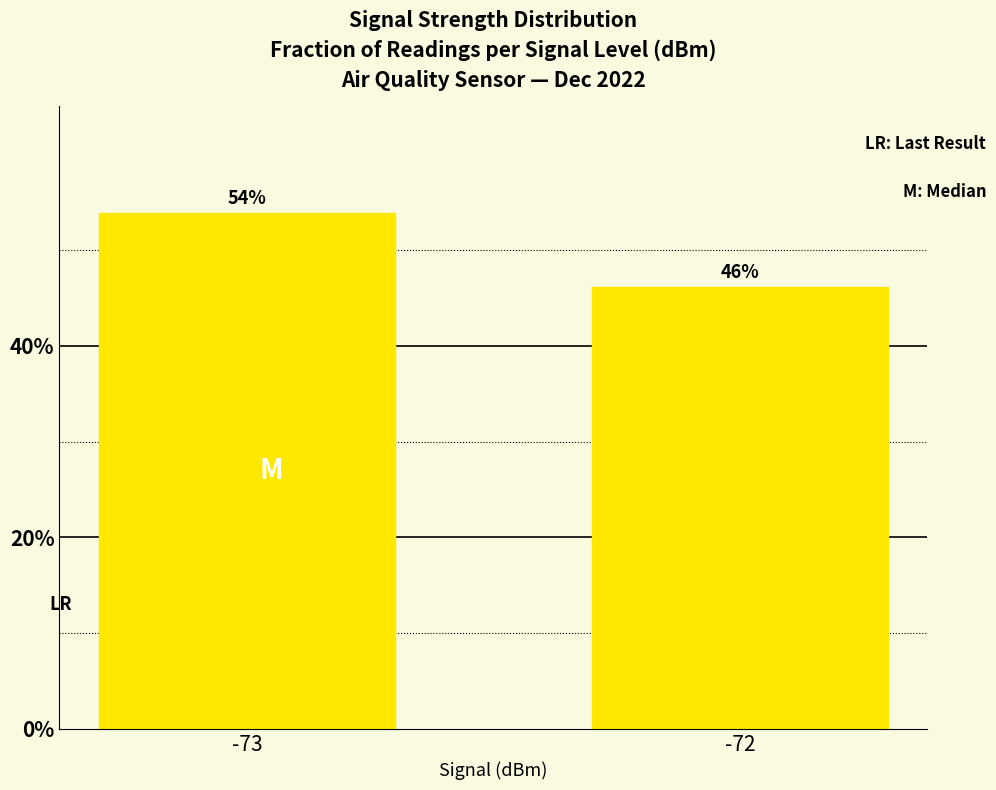

What value does the data have at -73?

53.8